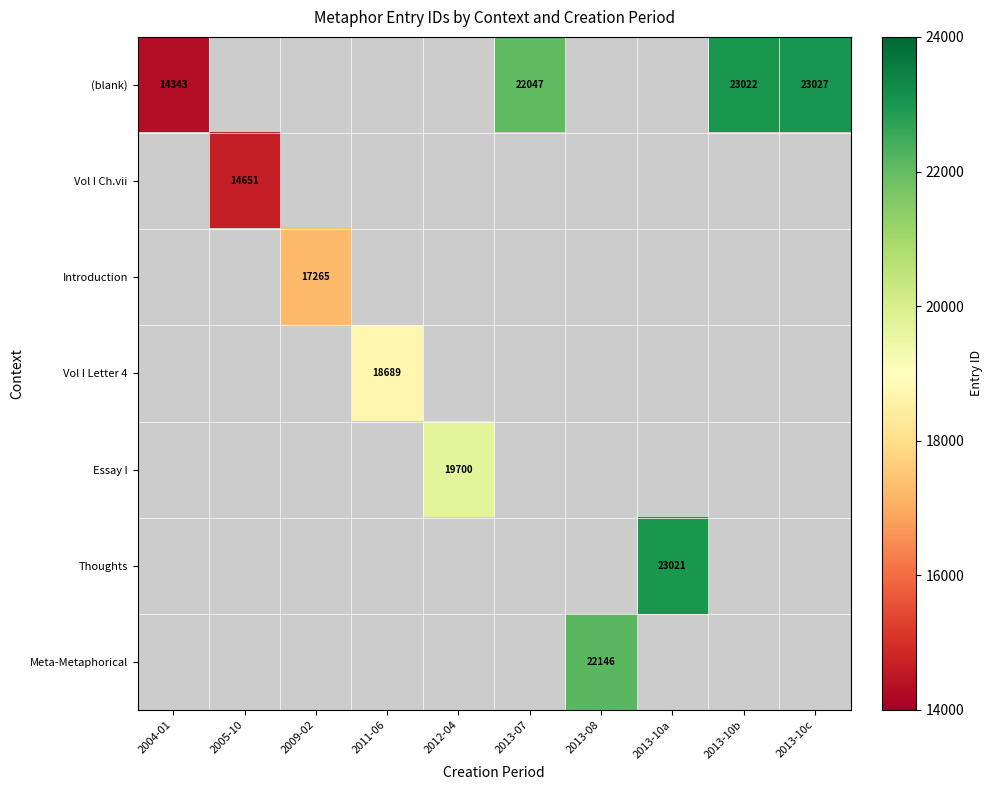

The value of (blank) at 2013-07 is 22047. True or false?

True